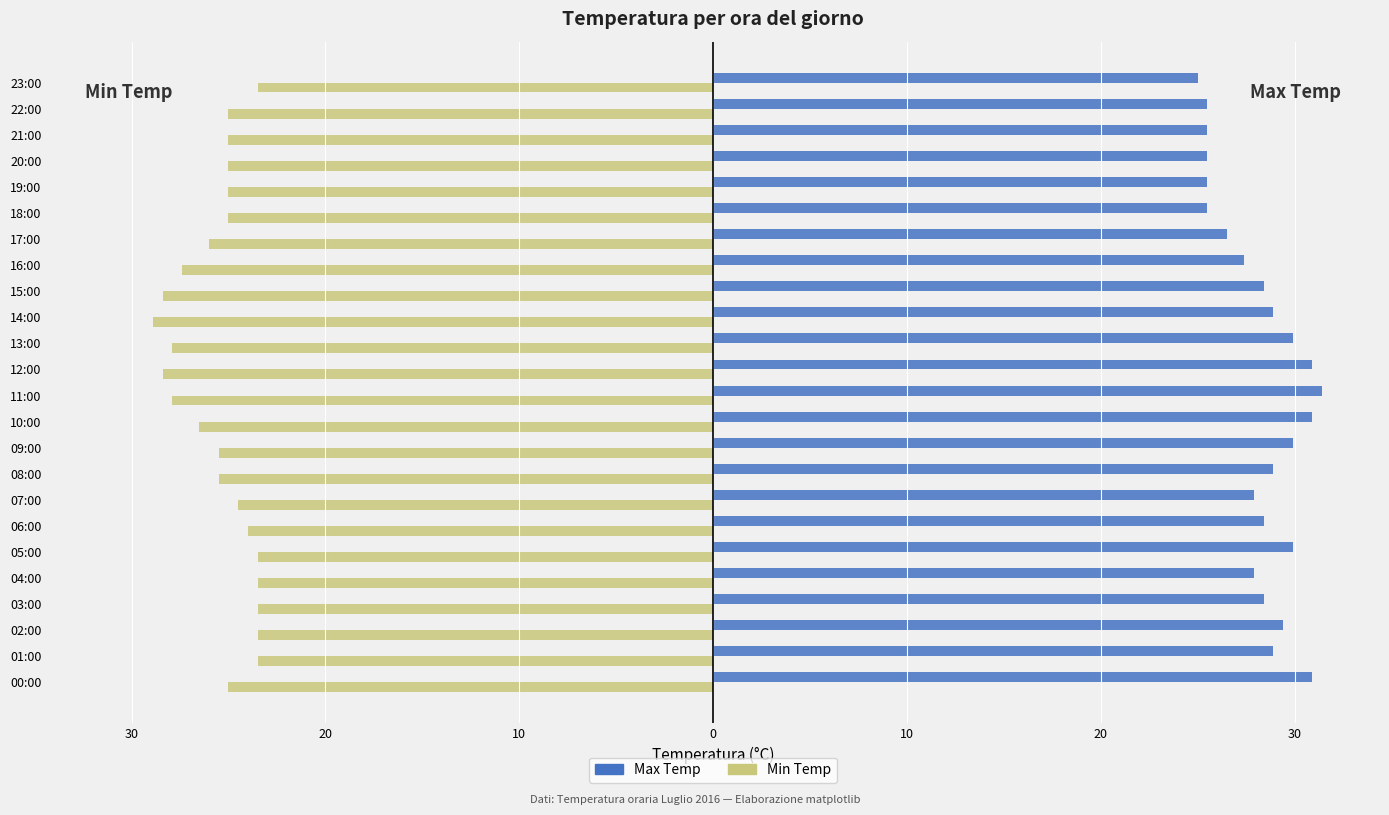

What is the highest value of the Min Temp series?

-23.5